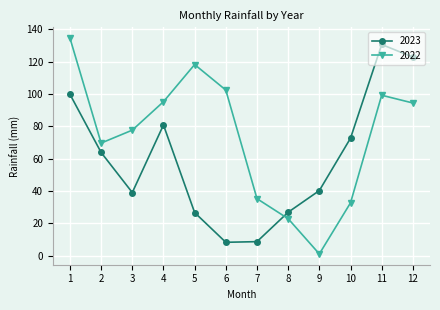

Is this an area chart (filled region under the line)?

No